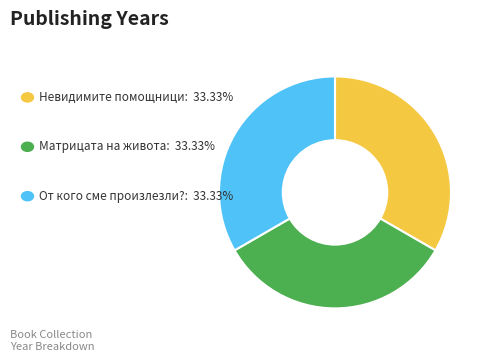

Count the number of slices in the pie.

3